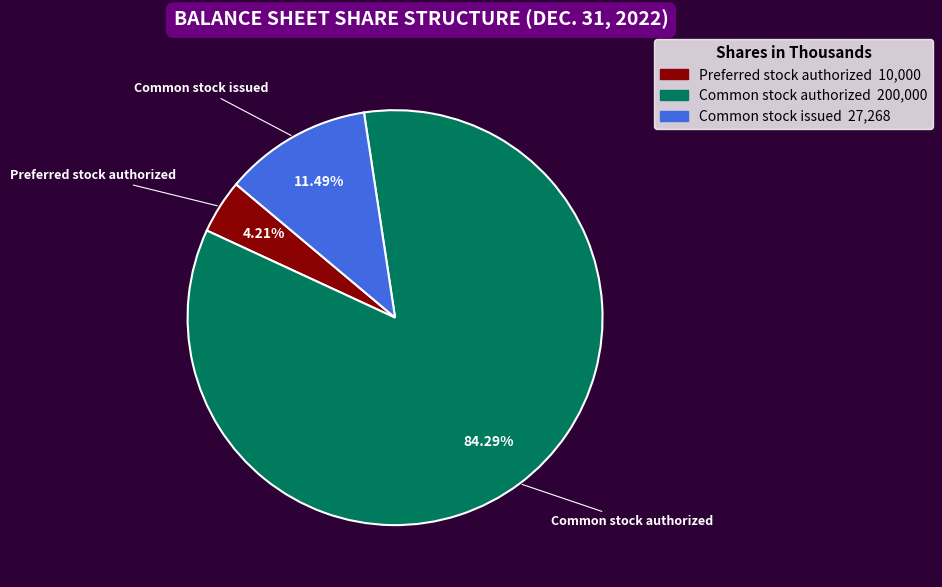

Count the number of slices in the pie.

3